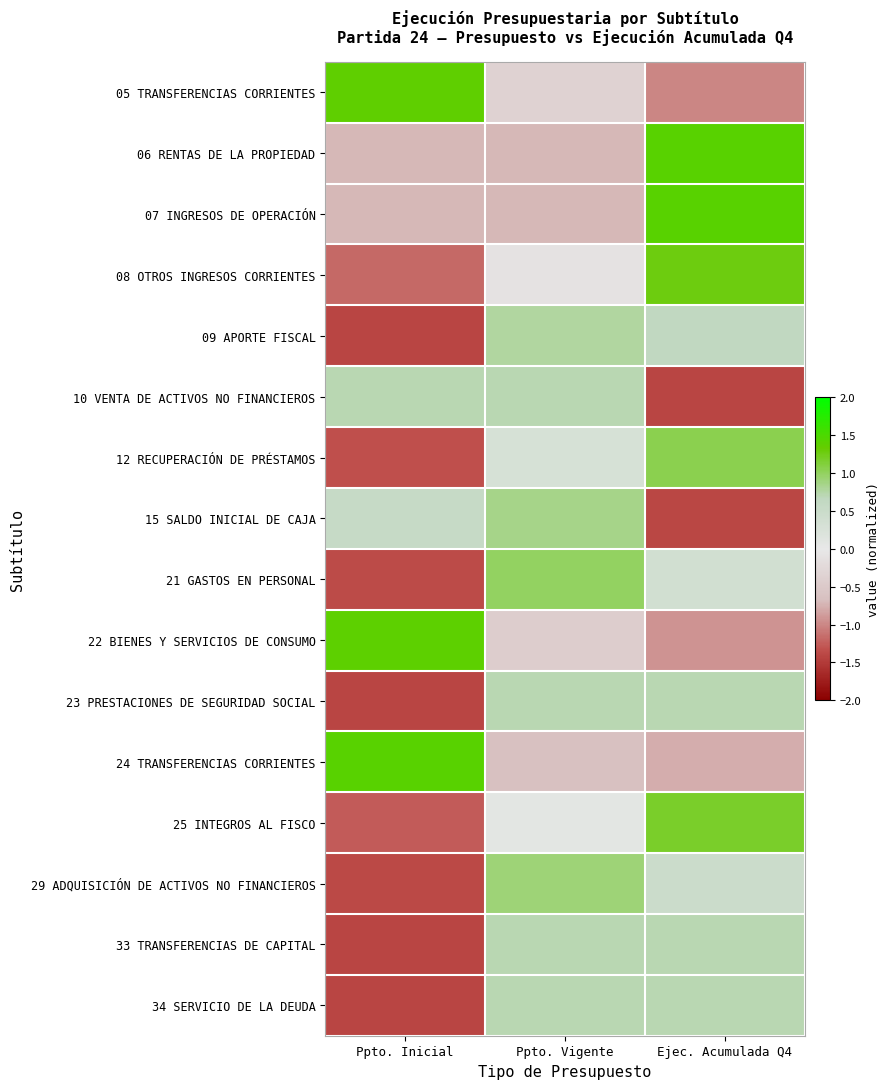

At Ppto. Vigente, list the series in order from largest to smallest.

21 GASTOS EN PERSONAL, 29 ADQUISICIÓN DE ACTIVOS NO FINANCIEROS, 15 SALDO INICIAL DE CAJA, 09 APORTE FISCAL, 34 SERVICIO DE LA DEUDA, 33 TRANSFERENCIAS DE CAPITAL, 23 PRESTACIONES DE SEGURIDAD SOCIAL, 10 VENTA DE ACTIVOS NO FINANCIEROS, 12 RECUPERACIÓN DE PRÉSTAMOS, 25 INTEGROS AL FISCO, 08 OTROS INGRESOS CORRIENTES, 05 TRANSFERENCIAS CORRIENTES, 22 BIENES Y SERVICIOS DE CONSUMO, 24 TRANSFERENCIAS CORRIENTES, 06 RENTAS DE LA PROPIEDAD, 07 INGRESOS DE OPERACIÓN